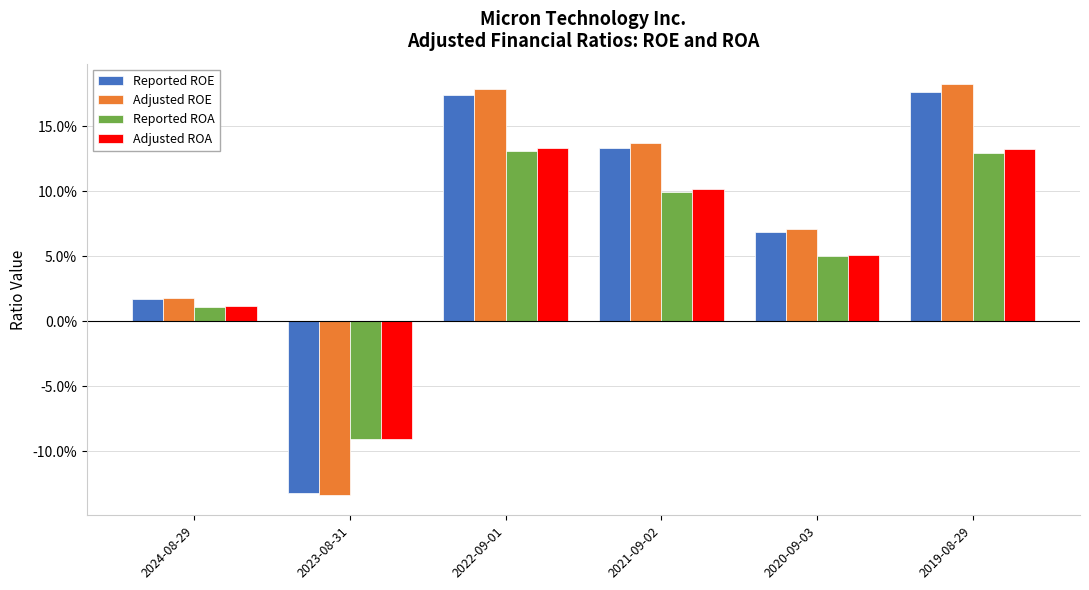

Which series changed the most between 2024-08-29 and 2021-09-02?

Adjusted ROE